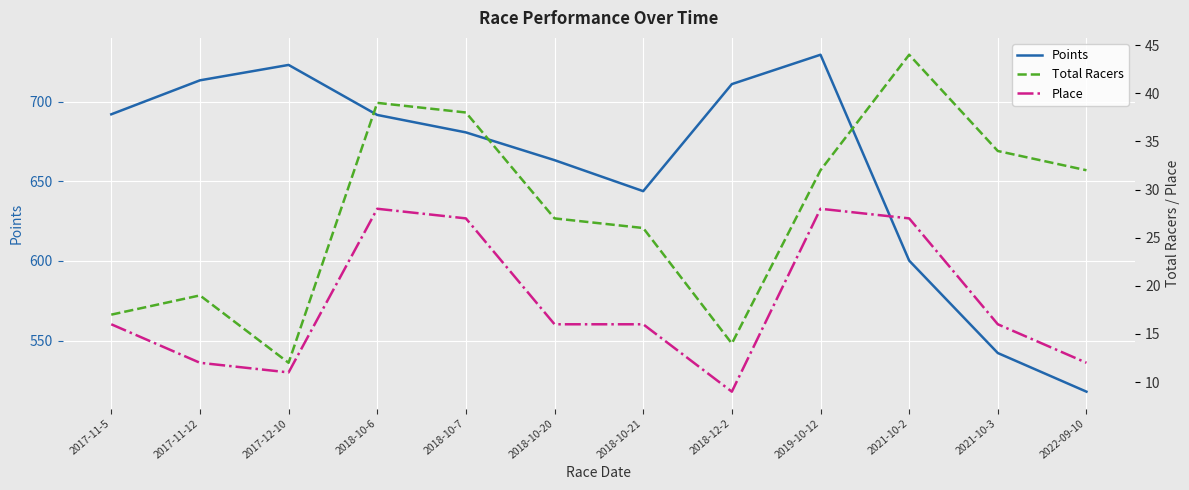

At which label does Place reach its minimum?

2018-12-2